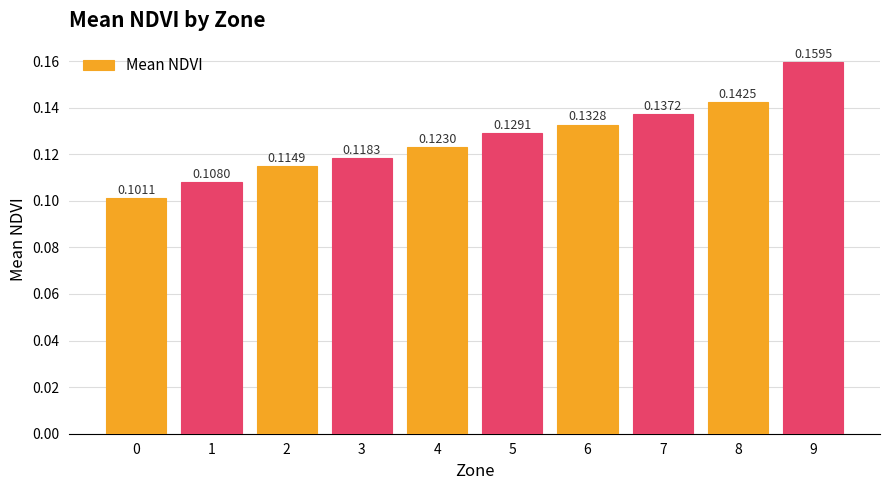

What is the sum of all values?

1.3